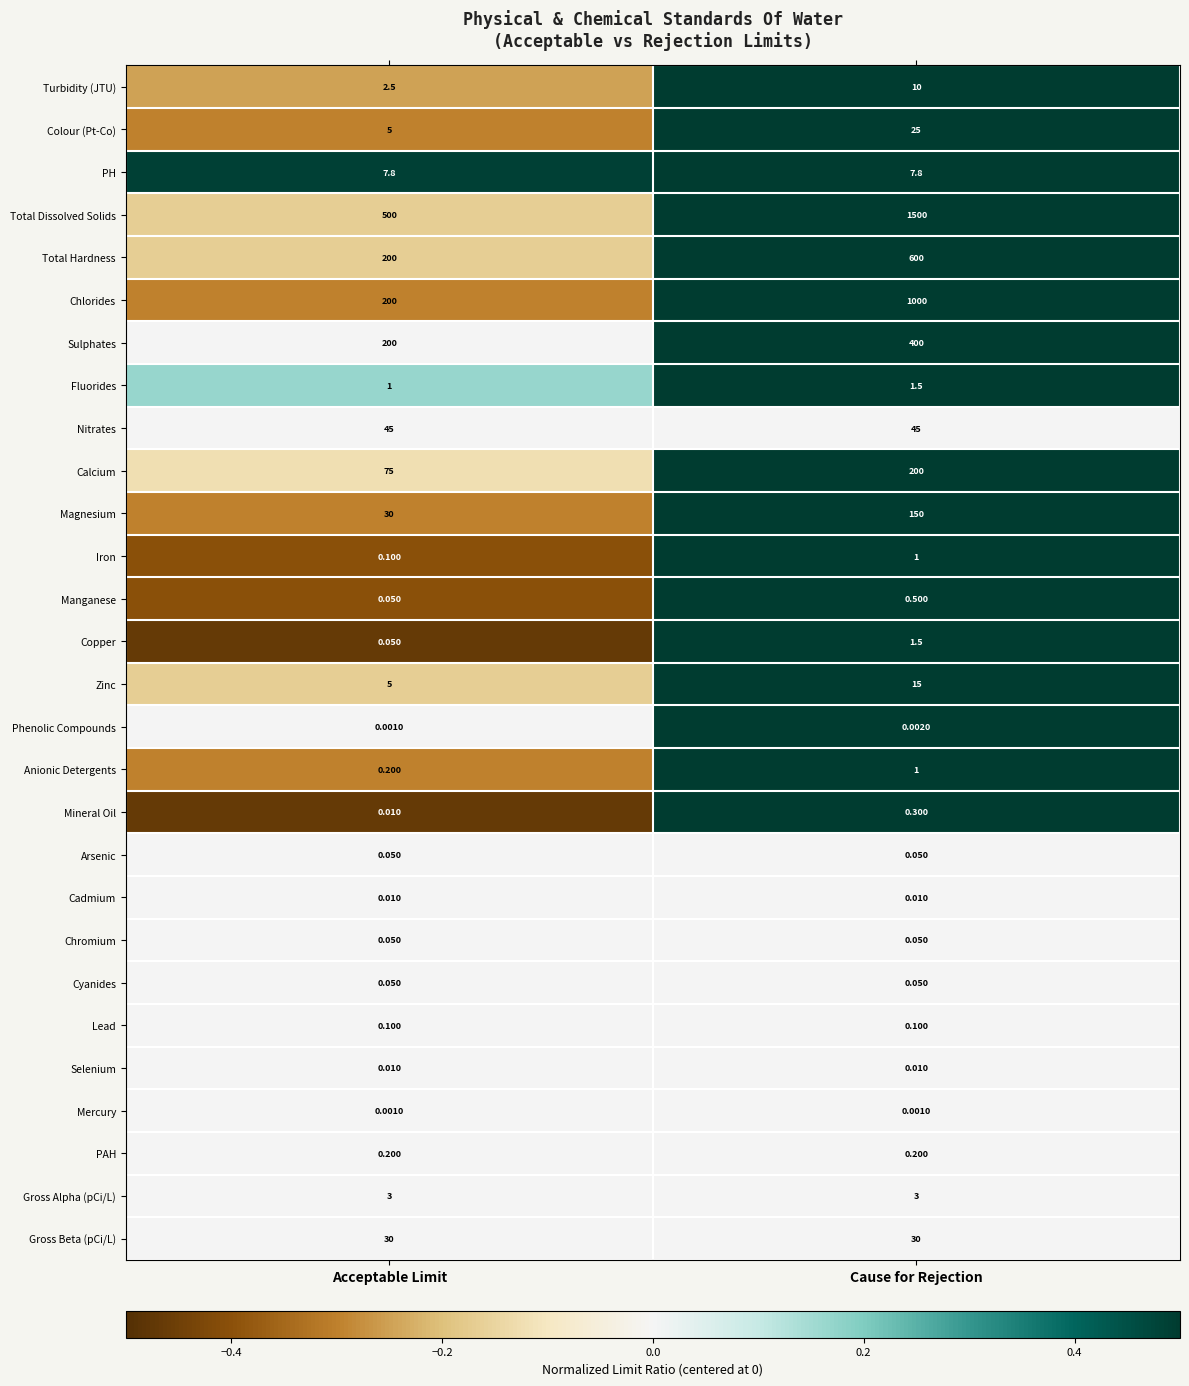

Which series has the largest range (max minus min)?

Total Dissolved Solids